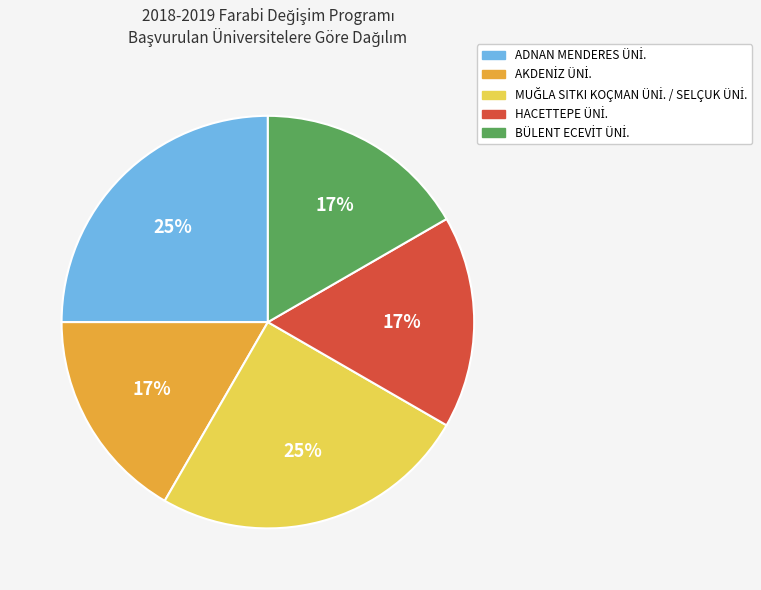

Count the number of slices in the pie.

5